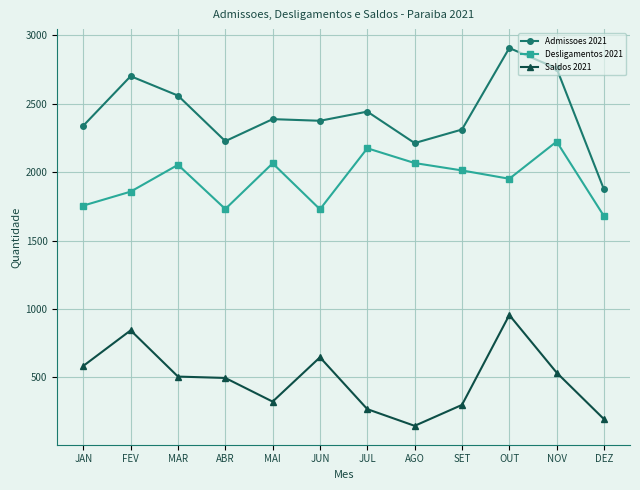

Which category has the lowest value in the Desligamentos 2021 series?

DEZ